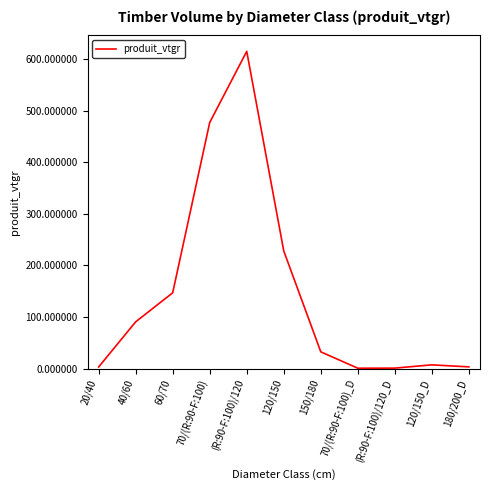

The chart shows a value of 0.6 at 70/(R:90-F:100)_D. True or false?

True